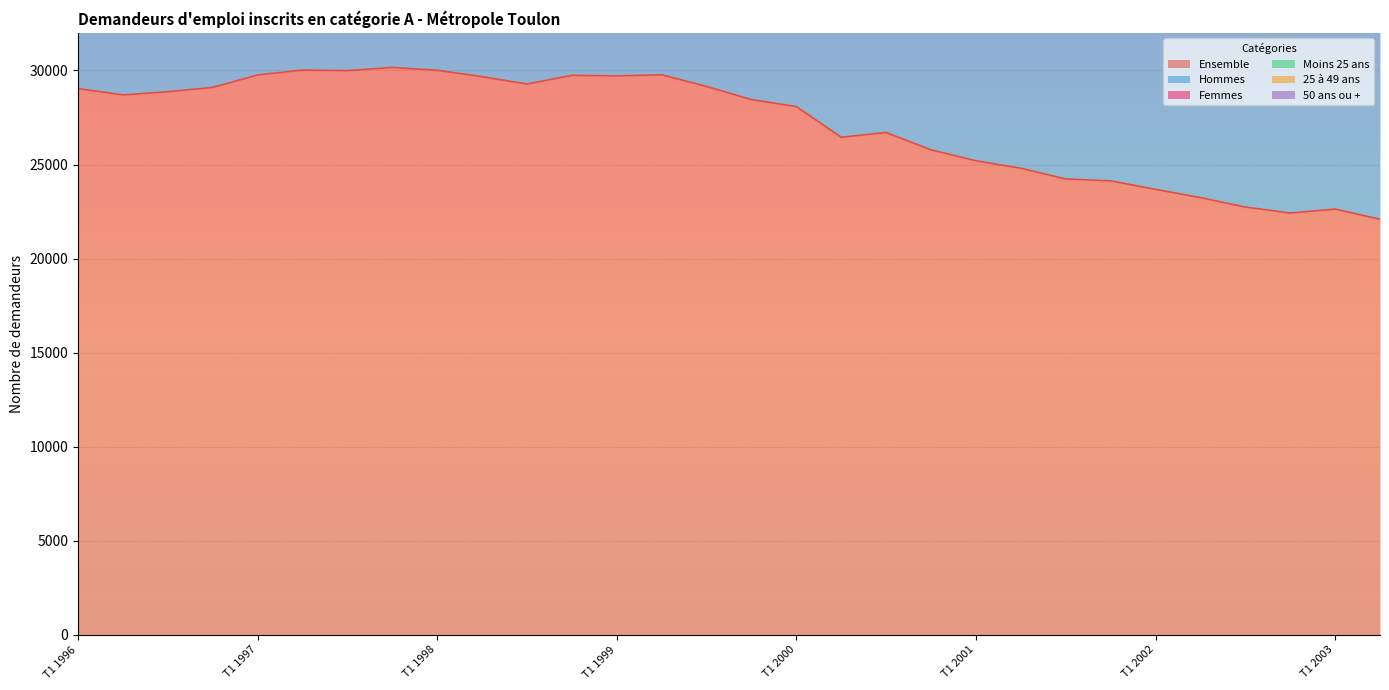

In 25 à 49 ans, how many points are higher than both neighbors (excluding endpoints)?

6